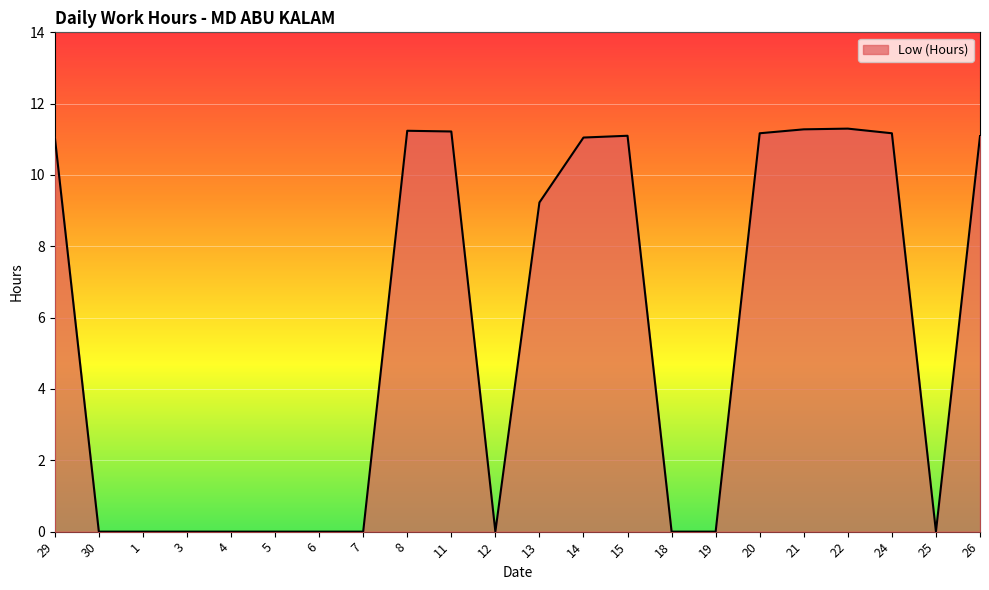

True or false: the data shows -6.5 at 5.

False